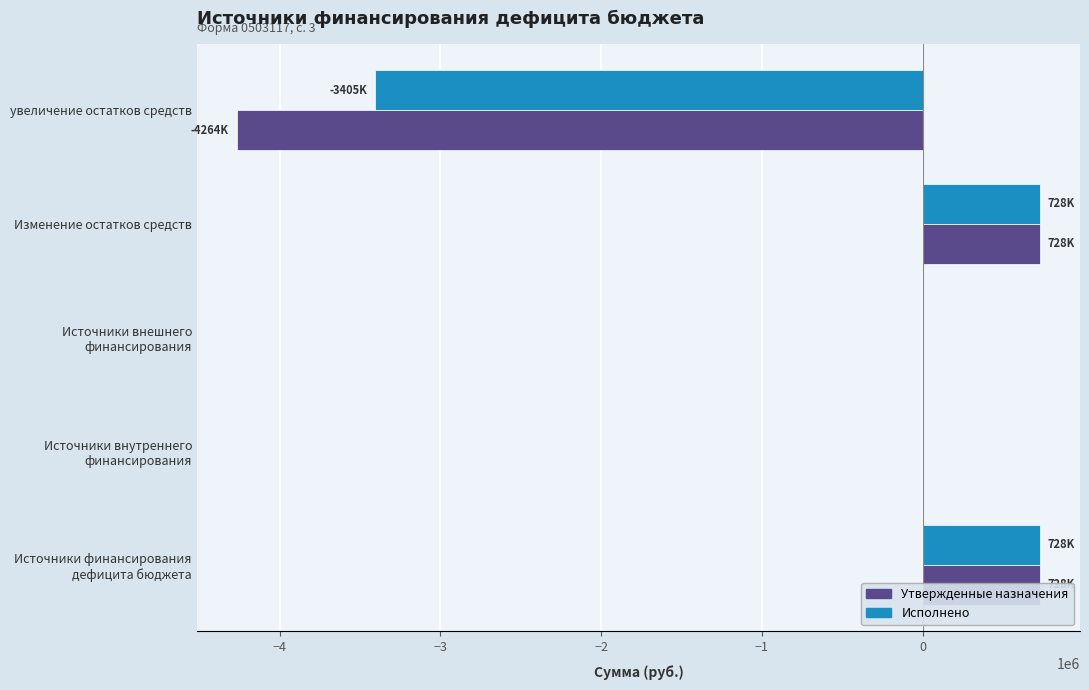

At how many categories does at least one series exceed -2666346?

4